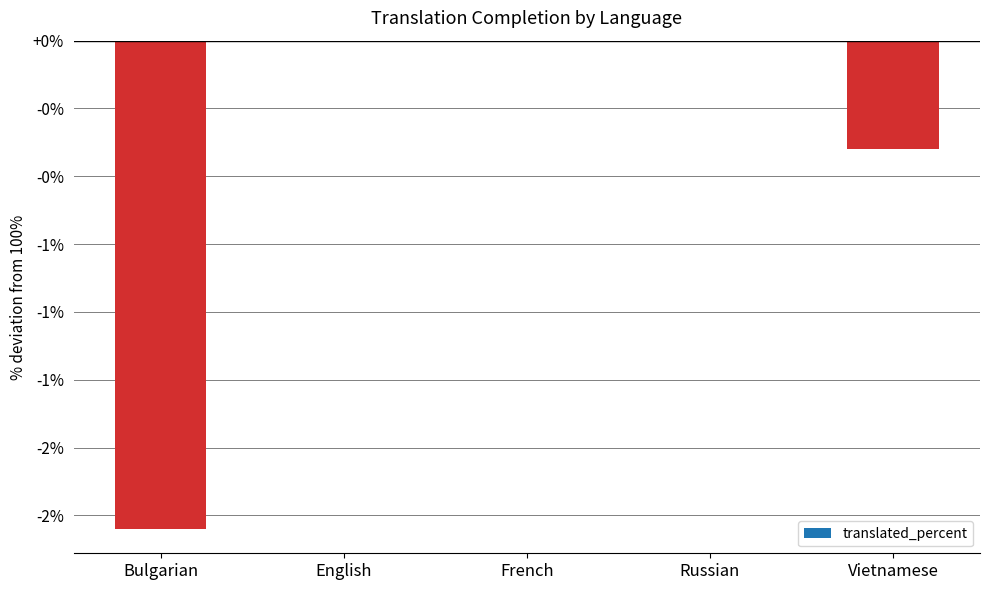

Between Russian and Bulgarian, which is larger?

Russian